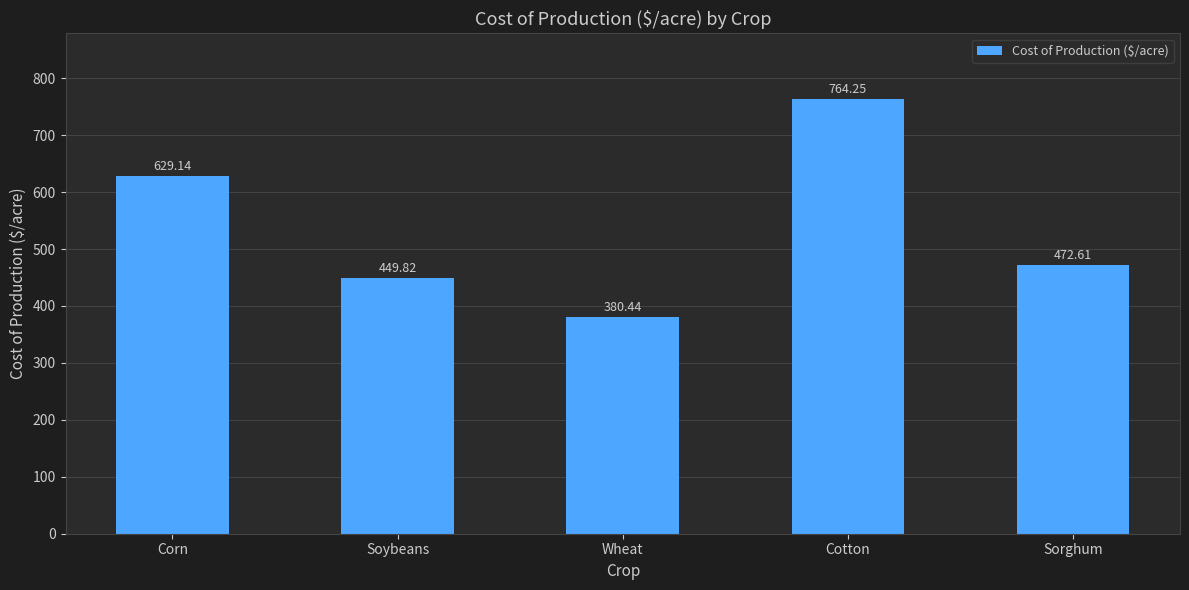

List the labels in order of value, smallest first.

Wheat, Soybeans, Sorghum, Corn, Cotton